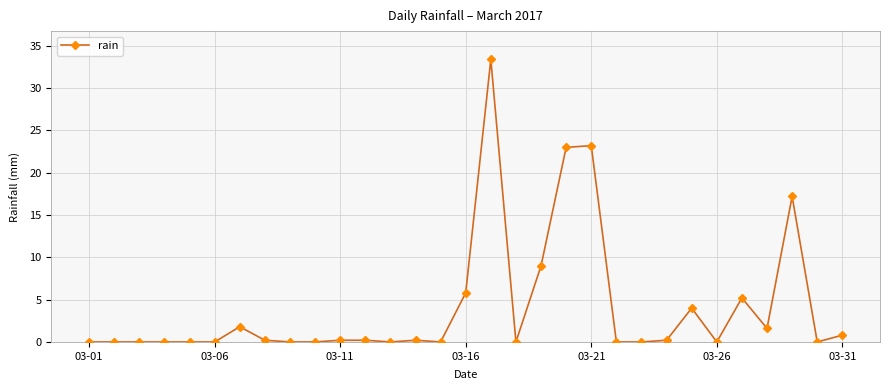

What is the sum of all values?

126.0